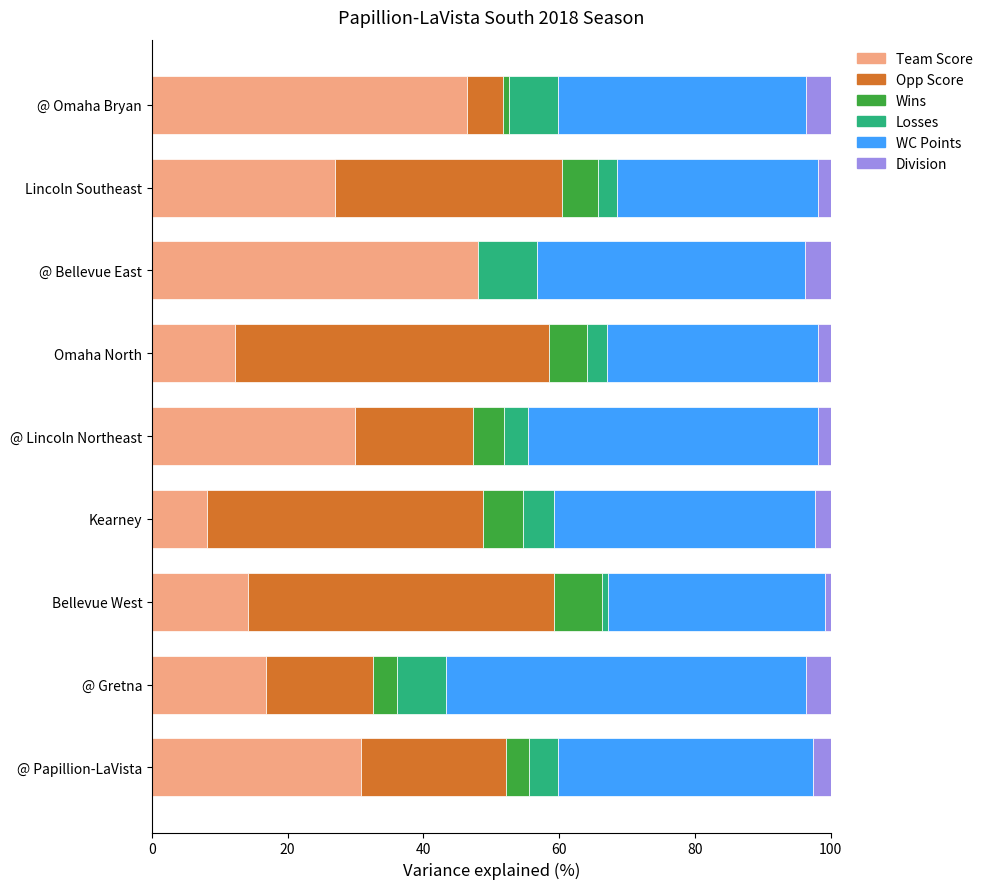

The value of Team Score at Omaha North is 12.3. True or false?

True